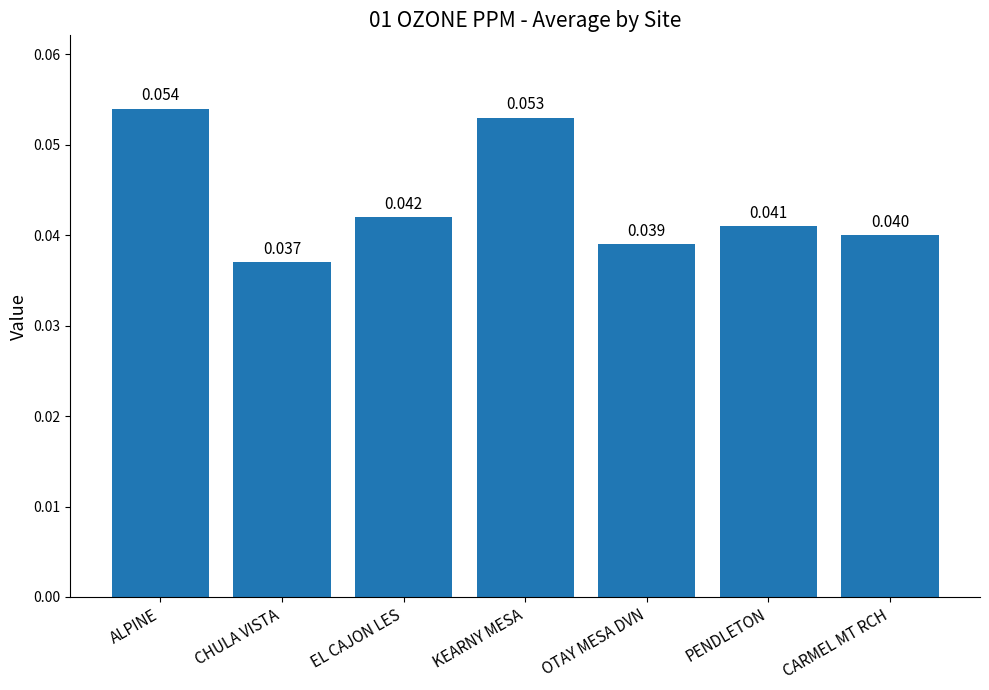

What is the label of the 1st bar from the left?

ALPINE